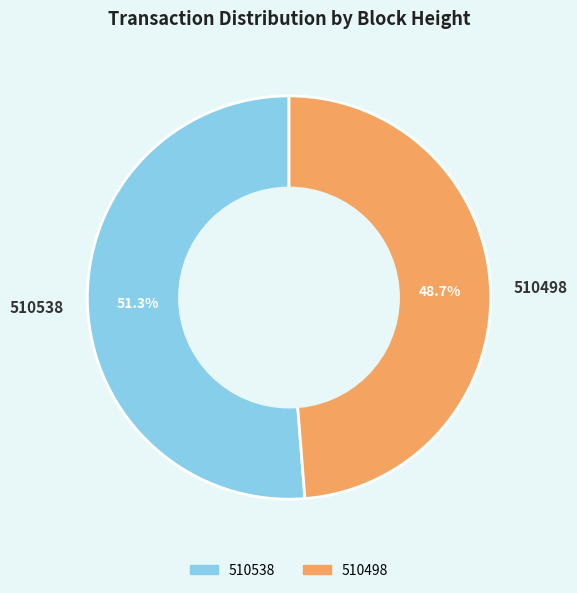

What percentage is the 510538 slice, to the nearest percent?

51%